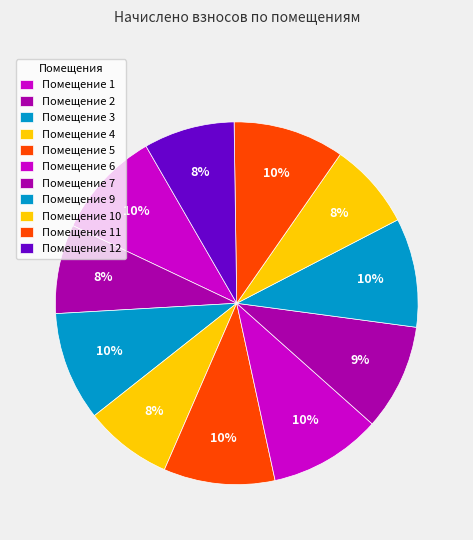

How many segments does this pie chart have?

11